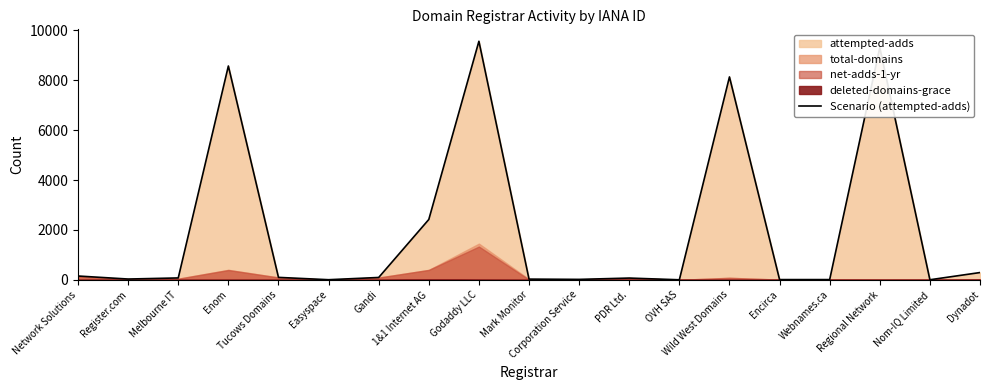

What is the sum of all values?

38887